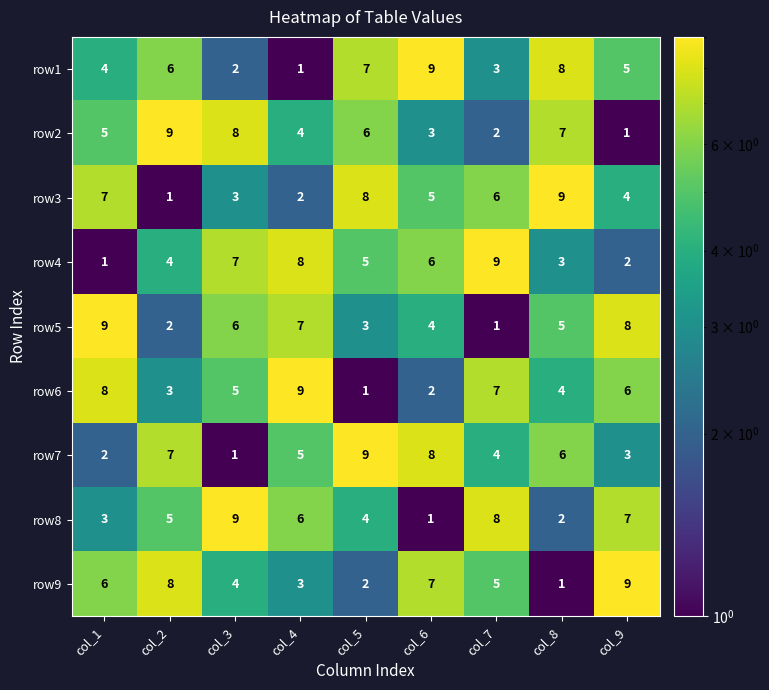

What is the maximum value shown in the chart?

9